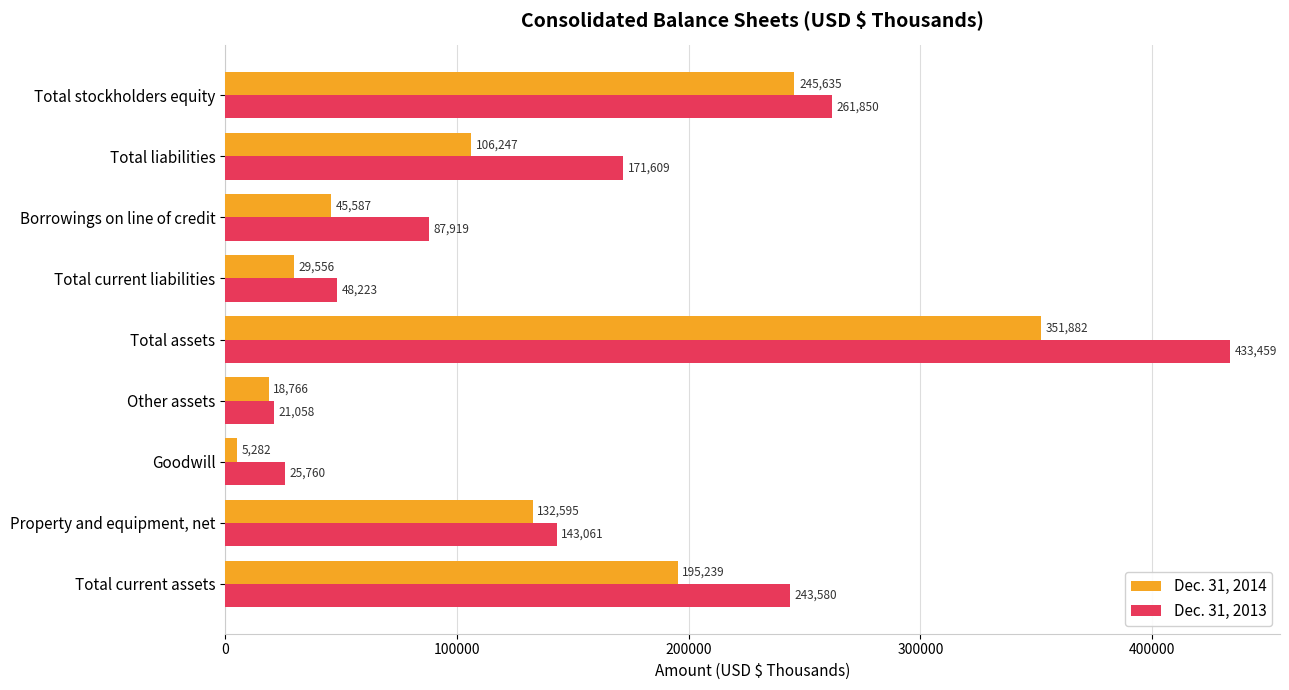

The Dec. 31, 2014 series shows 105716 at Total current assets. True or false?

False